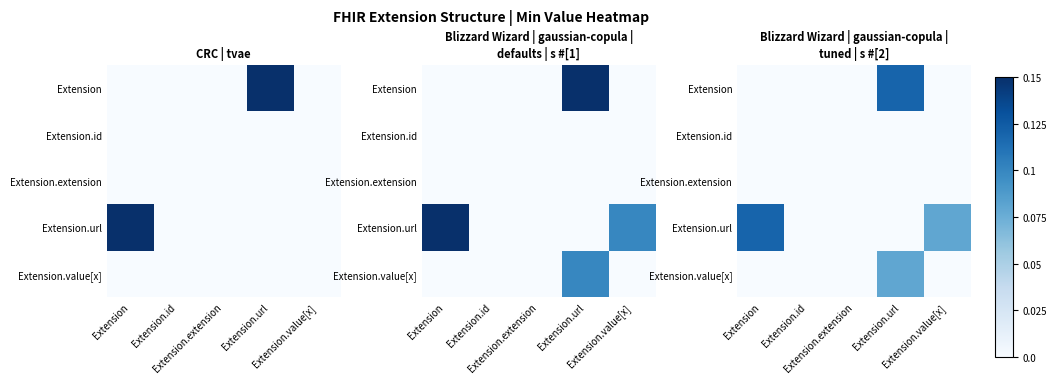

Where is Extension.url nearest to the value 0?

Extension.id